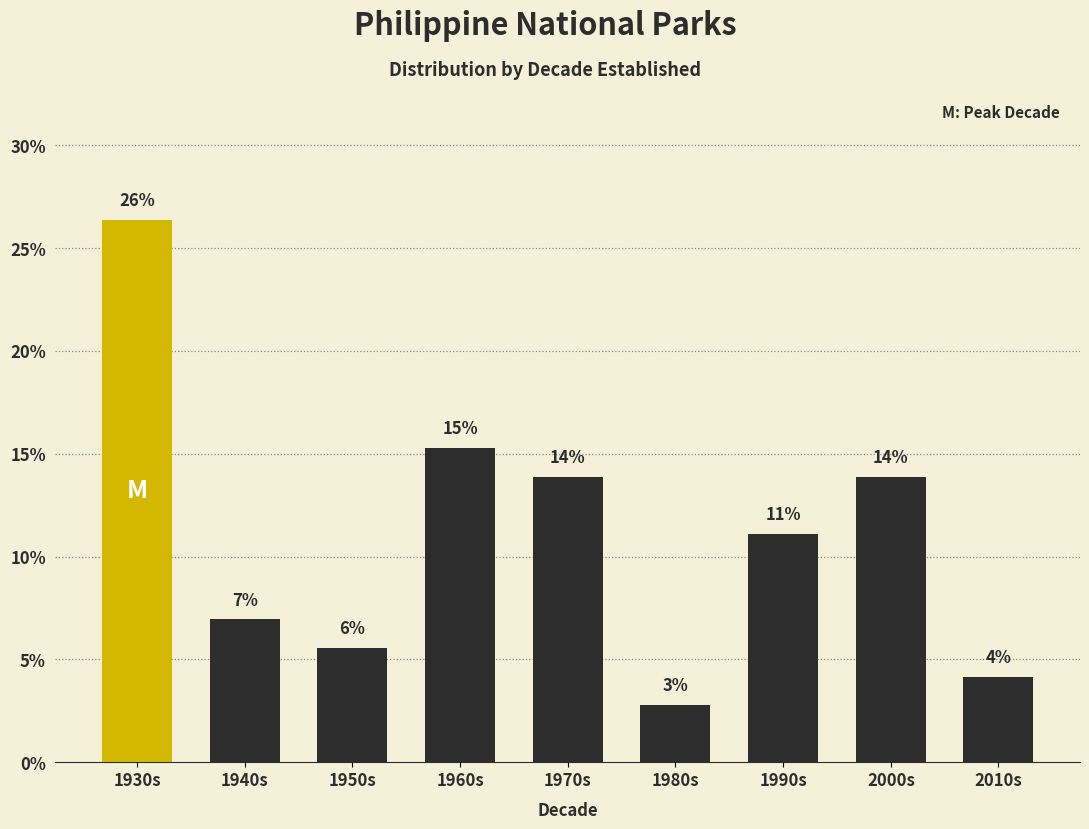

Are the bars horizontal?

No